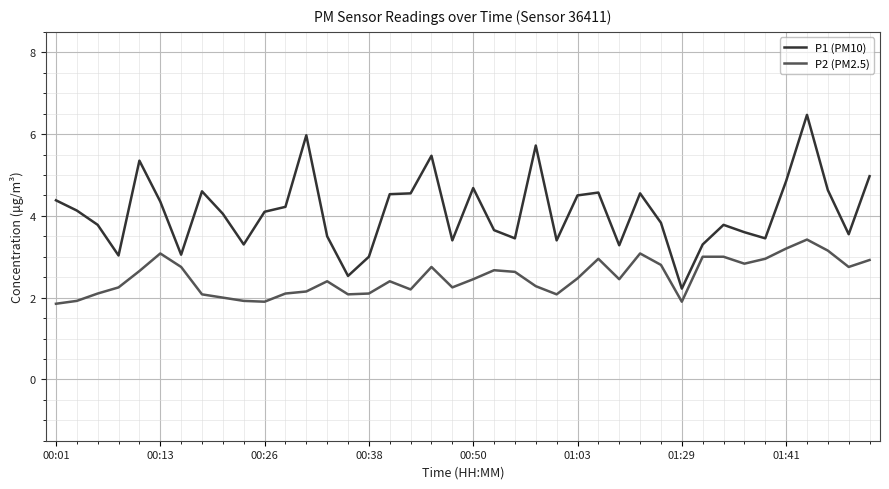

What are all the series names shown in the legend?

P1 (PM10), P2 (PM2.5)